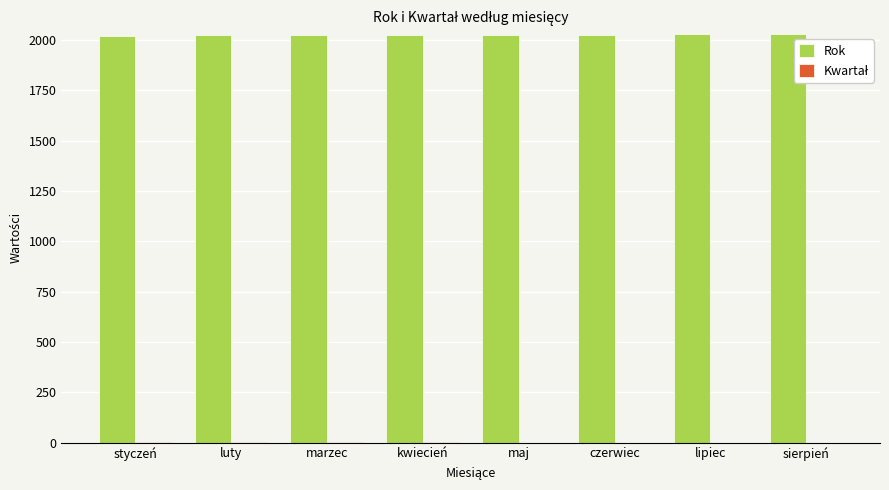

Are the bars grouped side by side (vs. stacked)?

Yes